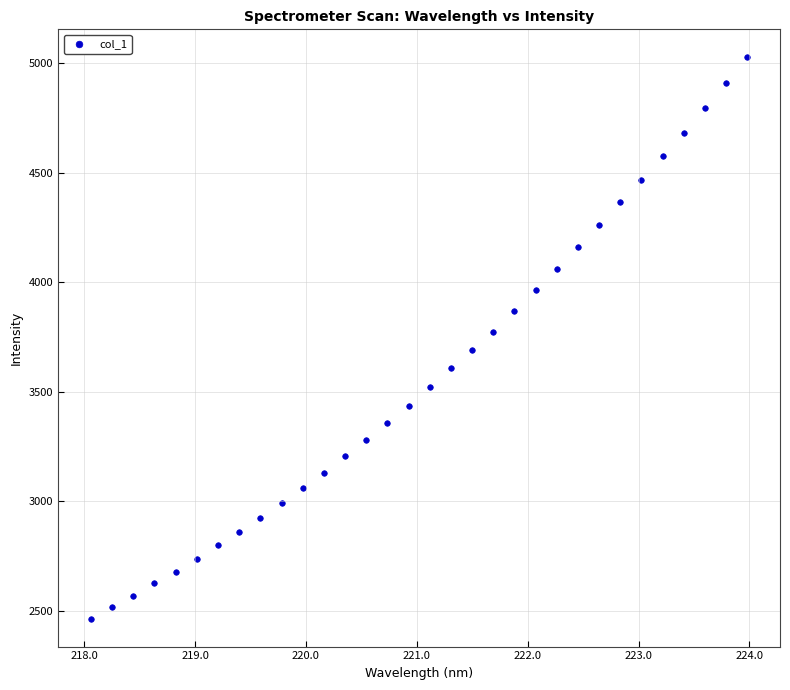

What is the range of X values (max minus min)?

5.9